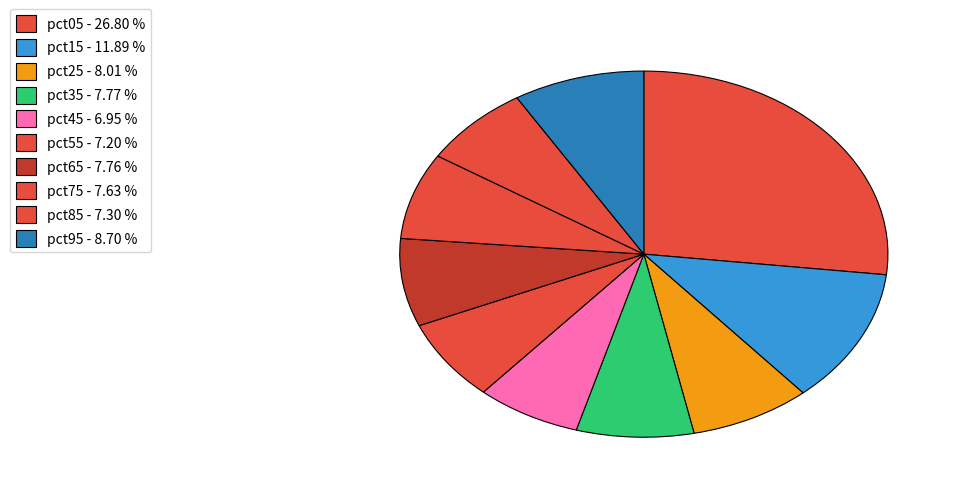

Combined, do pct45 and pct35 account for over 50%?

No